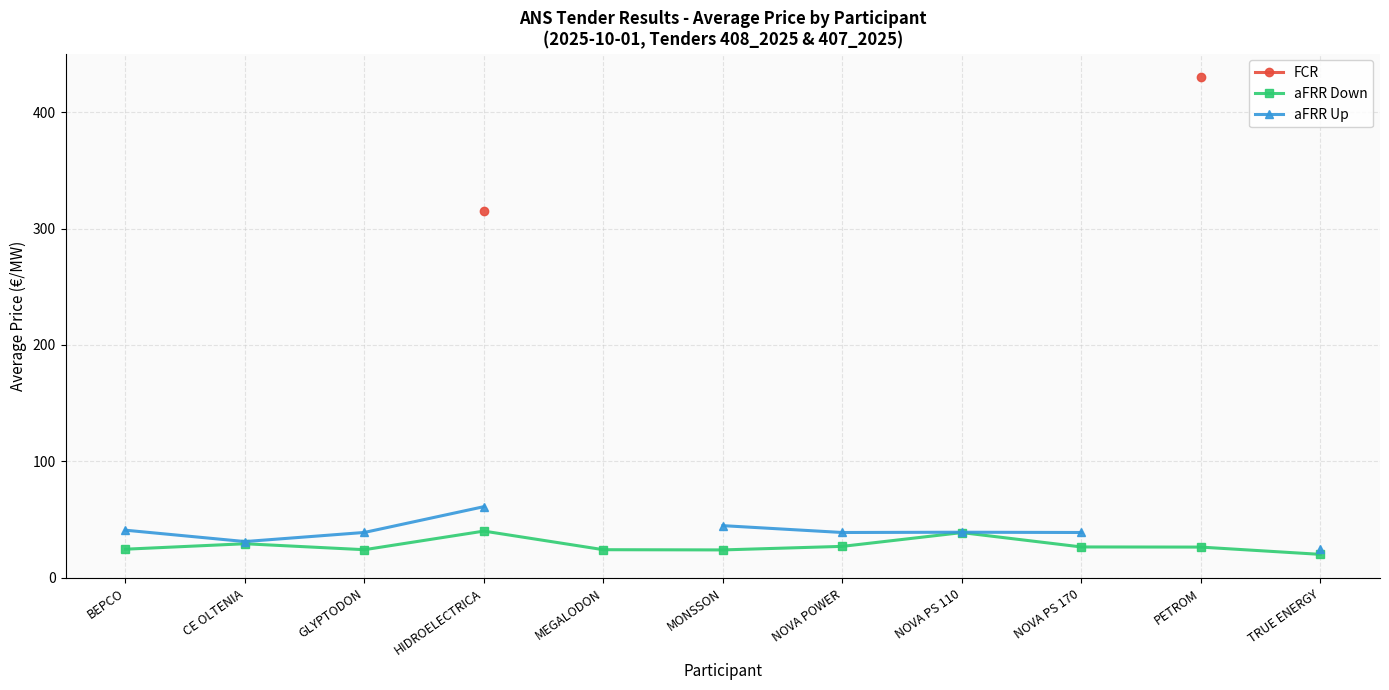

Is the value of FCR at NOVA PS 110 greater than the value of aFRR Up at NOVA POWER?

No